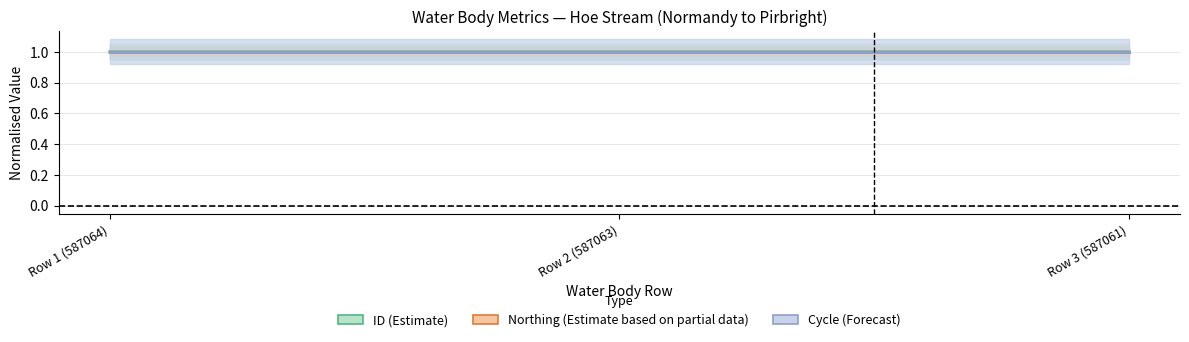

Is it true that Northing equals 1.4 at Row 1 (587064)?

False